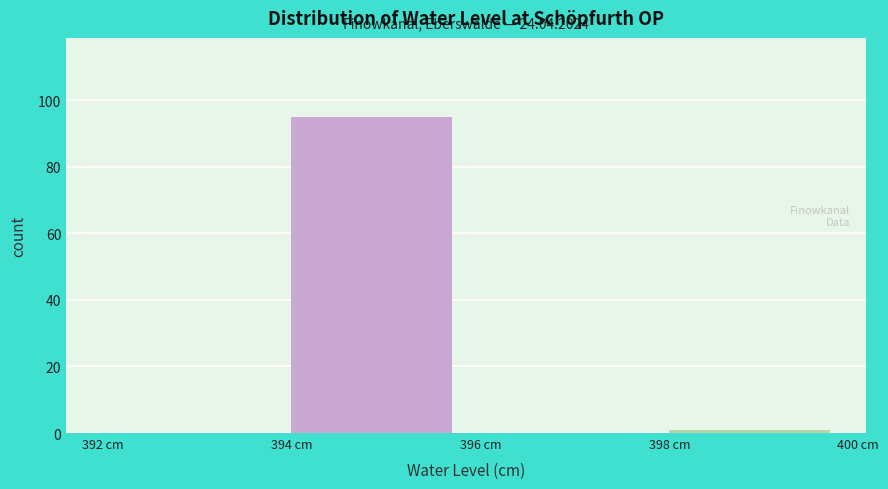

Which range on the x-axis has the tallest bar?

394 to 396